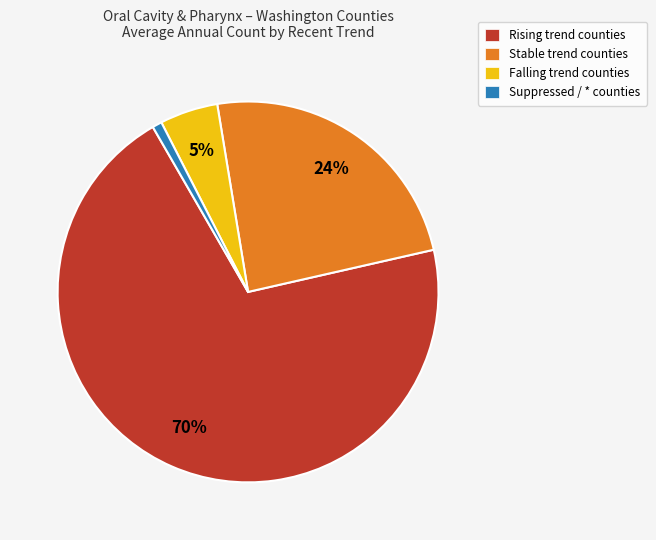

Is there any slice that represents more than half of the pie?

Yes